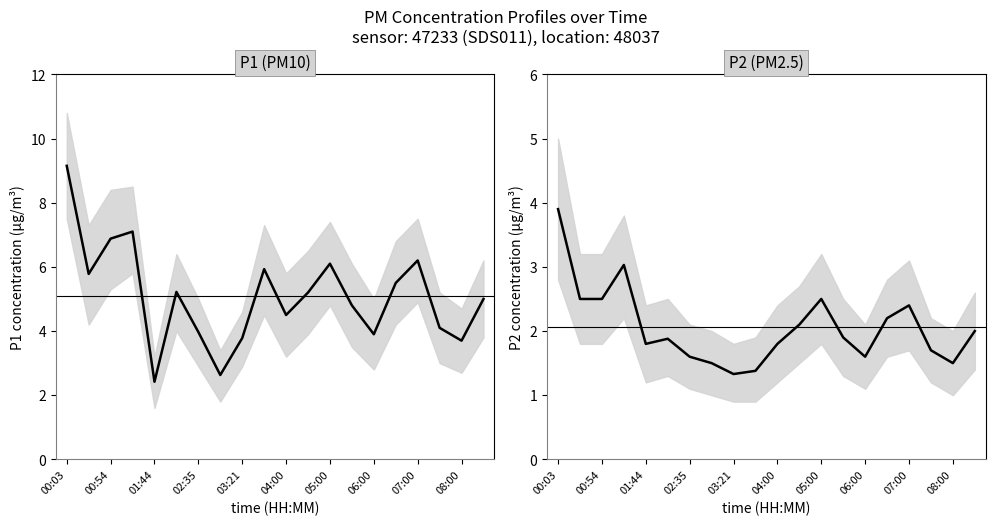

What position from the right is 17?

3